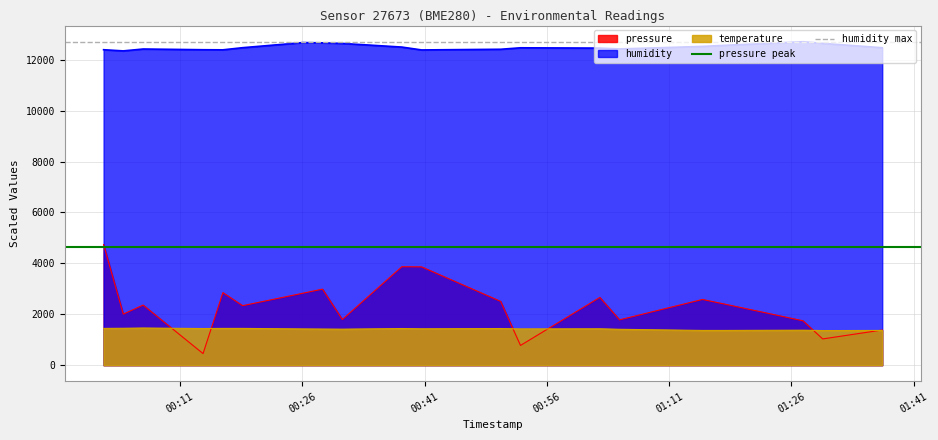

True or false: humidity and pressure intersect in this chart.

False